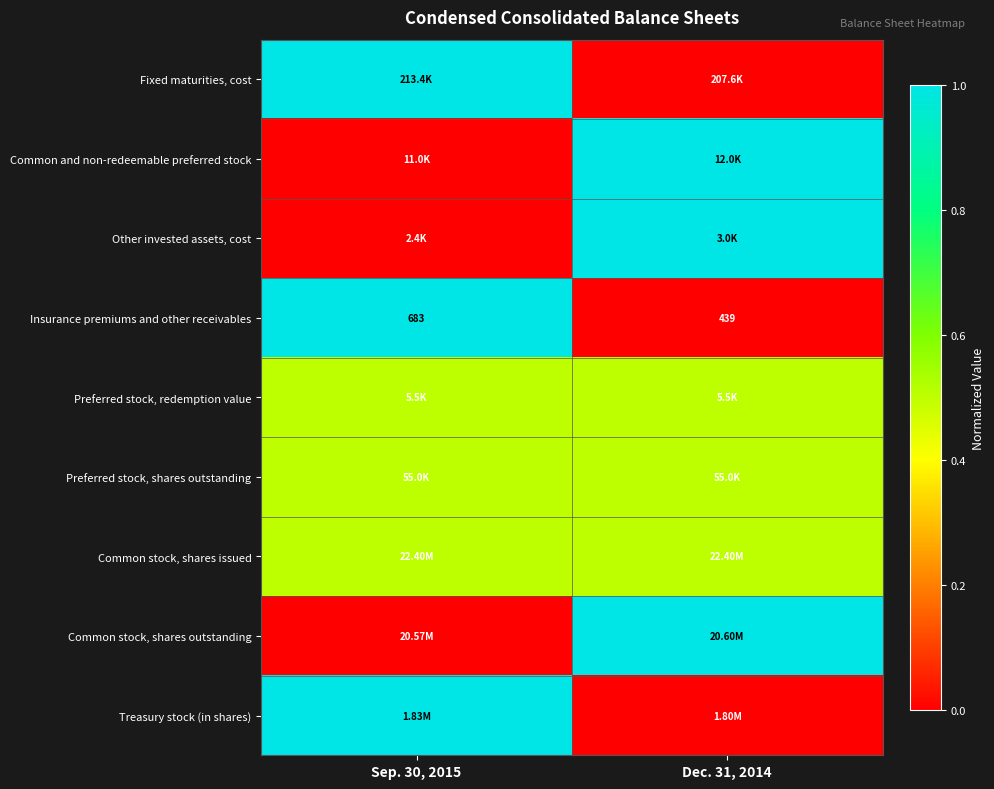

What is the difference between the Insurance premiums and other receivables values at Dec. 31, 2014 and Sep. 30, 2015?

244.0